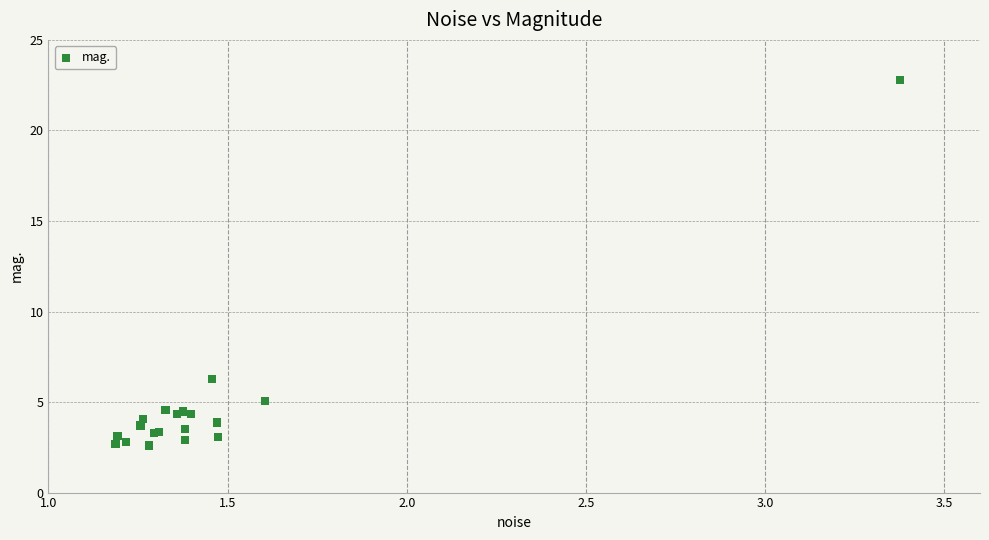

What Y value in the scatter plot is closest to 12?

6.3